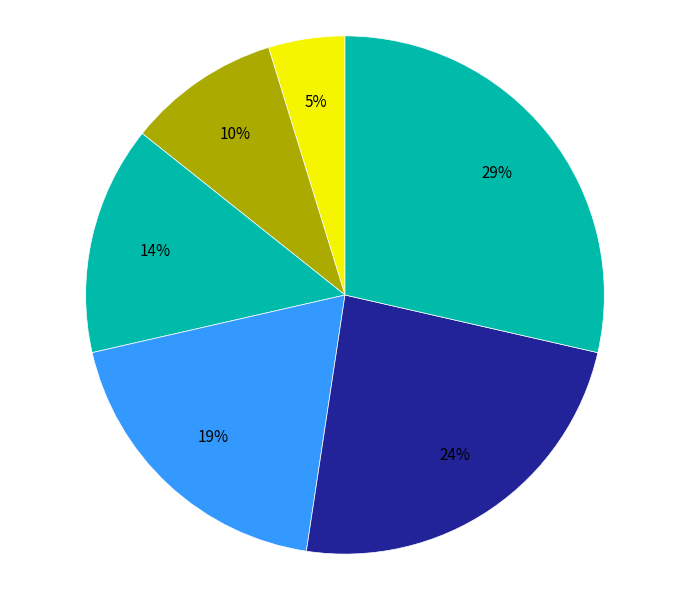

Count the number of slices in the pie.

6